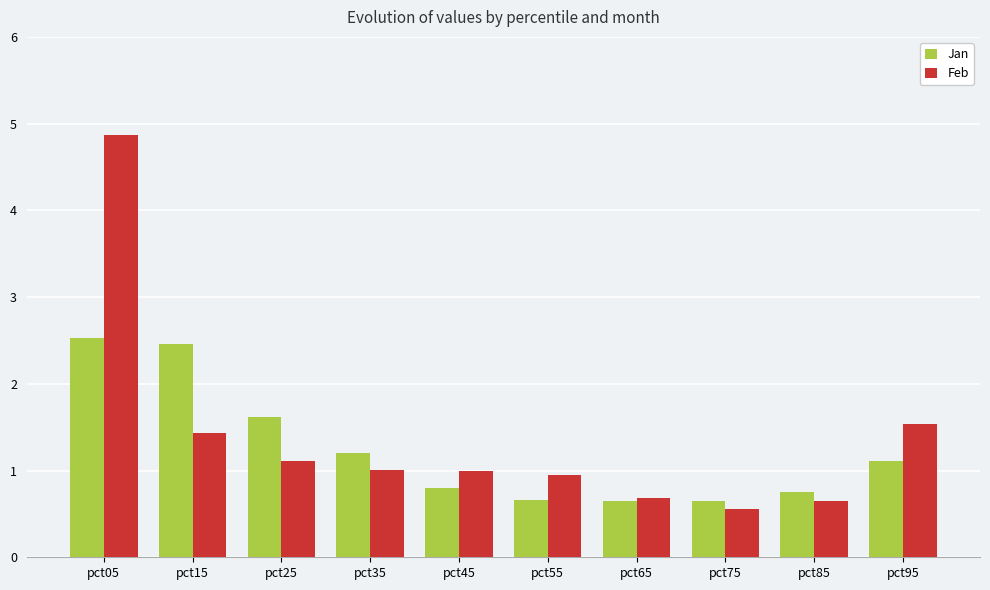

At which label does Feb first exceed 1?

pct05